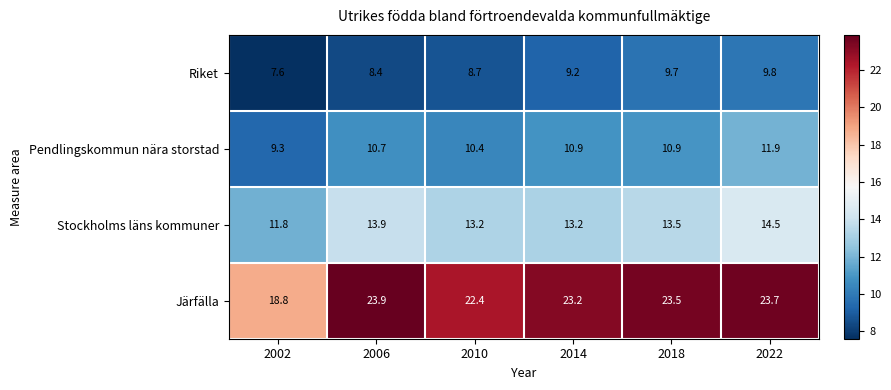

Reading right to left, what are all the values shown in this chart?

Riket: 9.8	9.7	9.2	8.7	8.4	7.6
Pendlingskommun nära storstad: 11.9	10.9	10.9	10.4	10.7	9.3
Stockholms läns kommuner: 14.5	13.5	13.2	13.2	13.9	11.8
Järfälla: 23.7	23.5	23.2	22.4	23.9	18.8